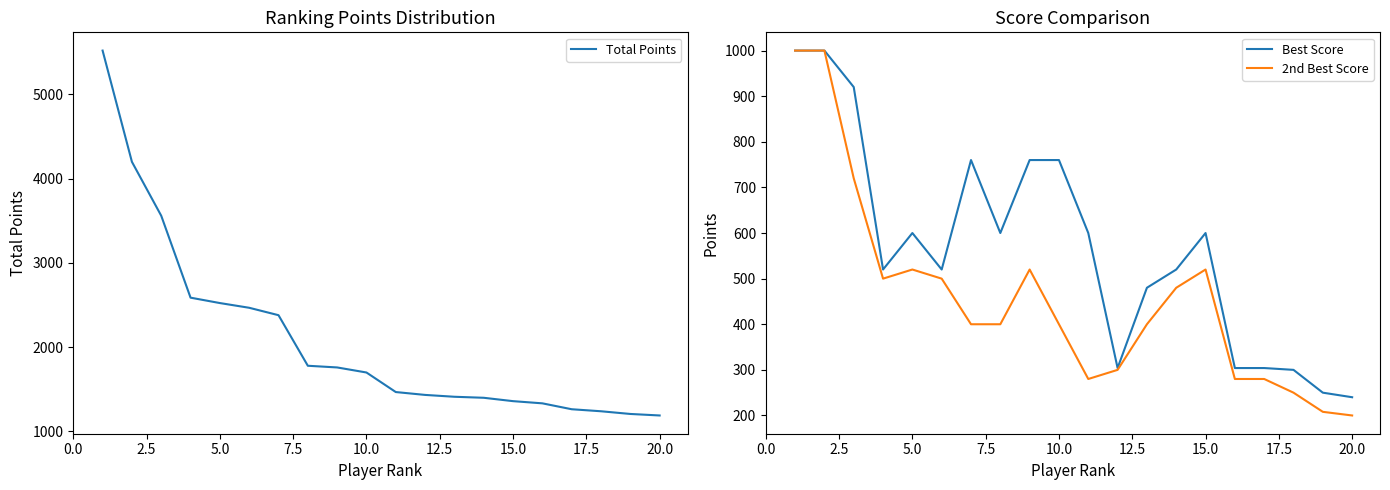

The value of Best Score at 10.0 is 230. True or false?

False